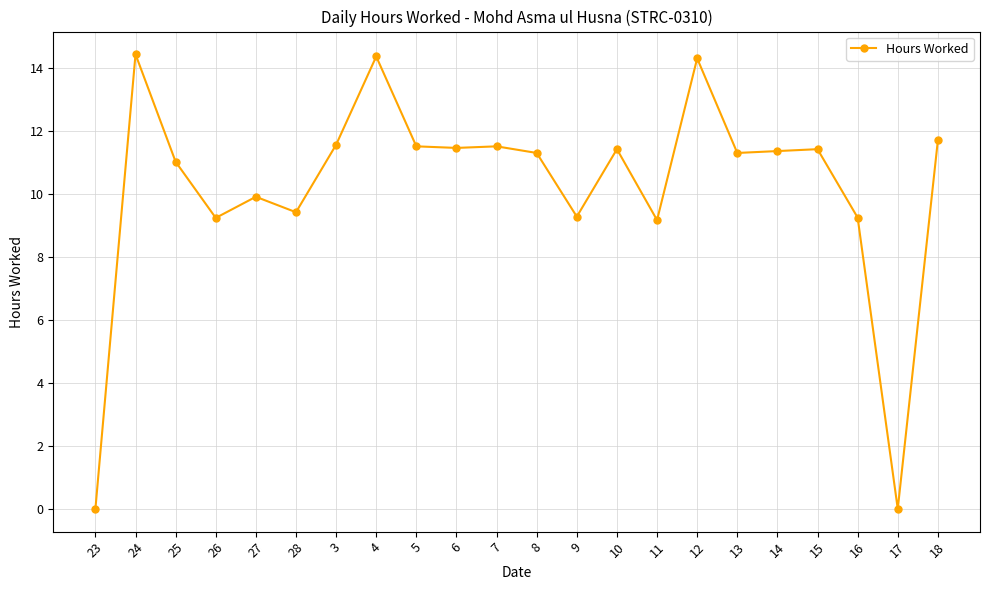

The chart shows a value of 6.2 at 4. True or false?

False